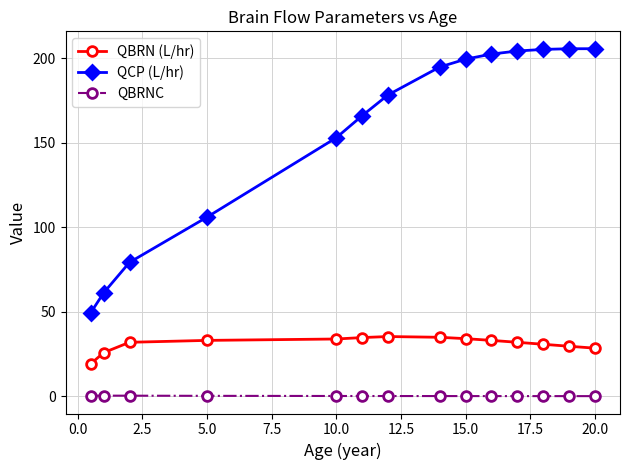

Rank the series by their average value, from highest to lowest.

QCP (L/hr), QBRN (L/hr), QBRNC